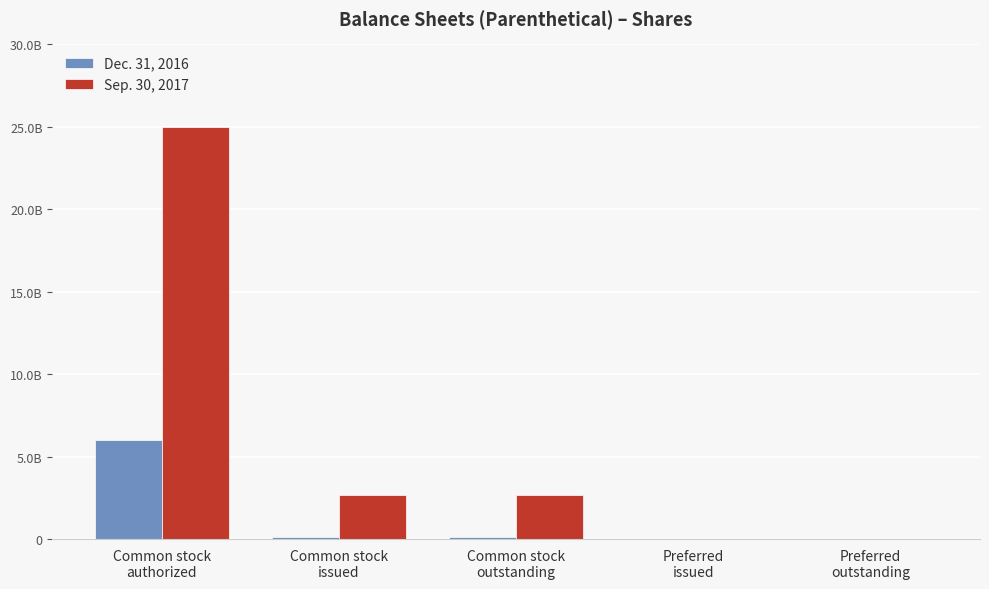

At which label is Dec. 31, 2016 closest to 3000000000?

Common stock
issued